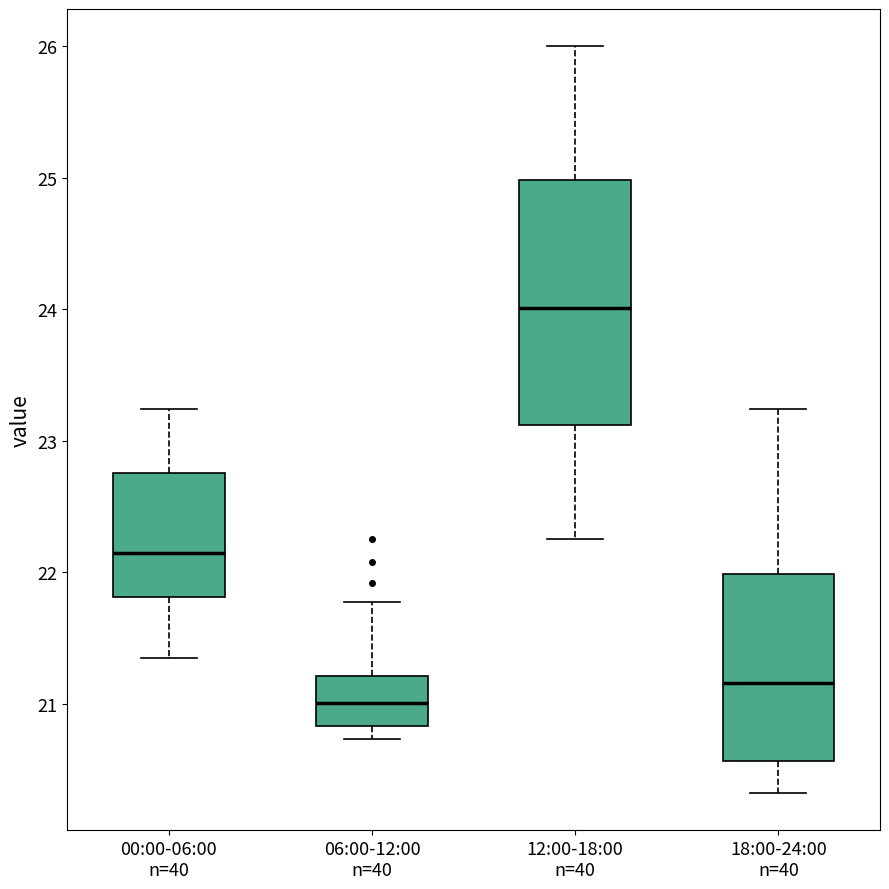

Reading left to right, read every box against the y-axis: the position of its median line, the range the box covers, and the ends of its whiskers. The values are not printed on the chart, so give them approximately, as read against the axis.

00:00-06:00 n=40: median 22.1, box 21.8 to 22.8, whiskers 21.4 to 23.2
06:00-12:00 n=40: median 21.0, box 20.8 to 21.2, whiskers 20.7 to 21.8
12:00-18:00 n=40: median 24.0, box 23.1 to 25.0, whiskers 22.3 to 26.0
18:00-24:00 n=40: median 21.2, box 20.6 to 22.0, whiskers 20.3 to 23.2